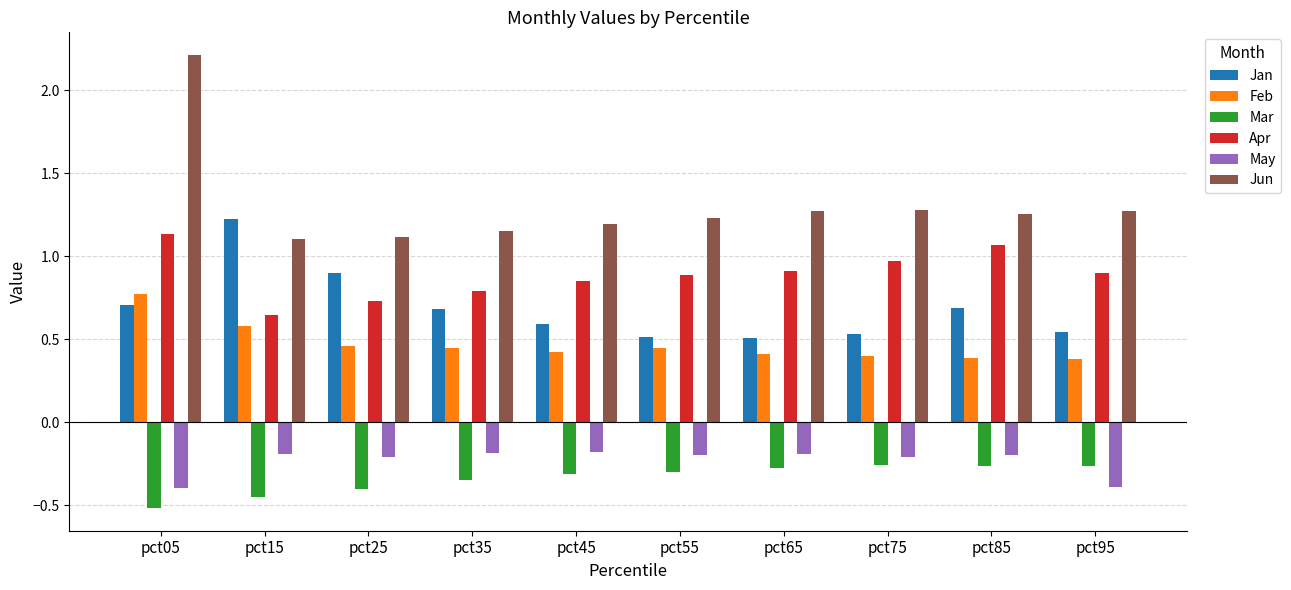

The Jan series shows 0.5 at pct15. True or false?

False